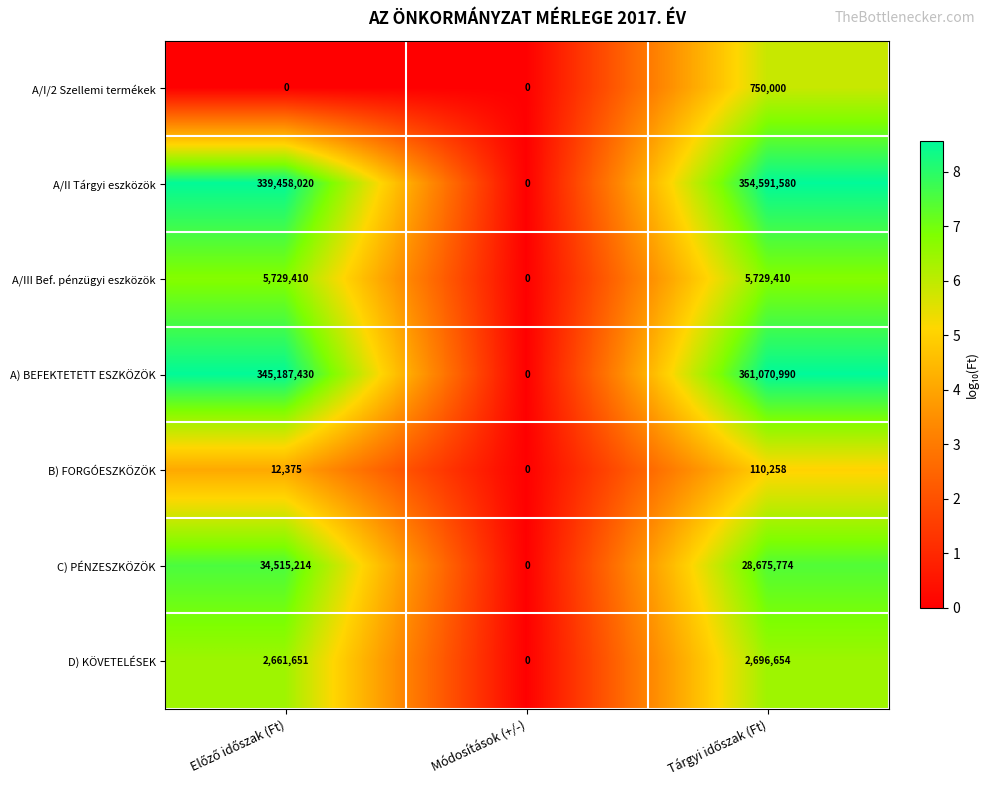

Which series has the largest total across all categories?

A) BEFEKTETETT ESZKÖZÖK